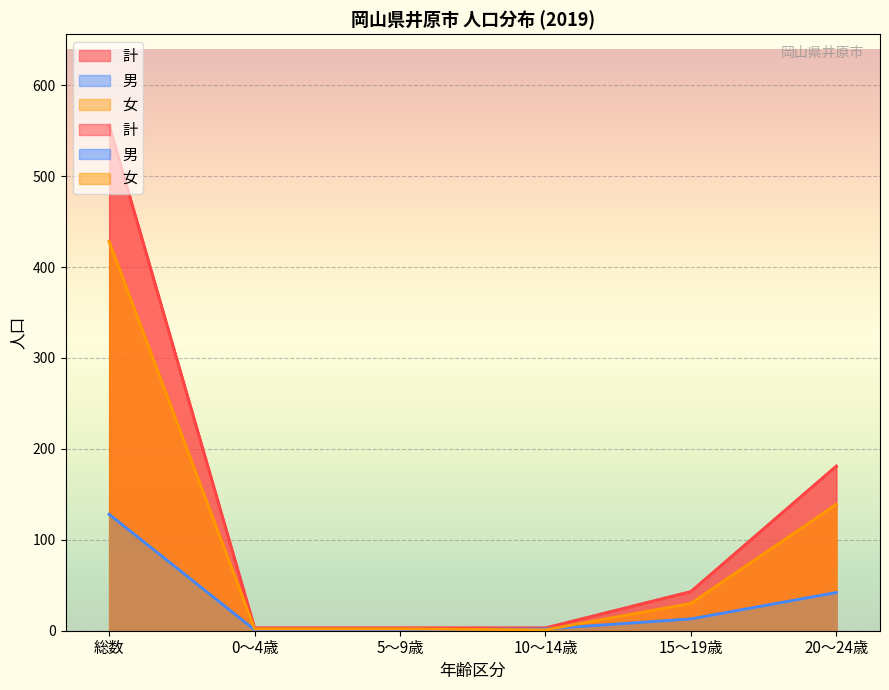

At how many categories does at least one series exceed 300?

1